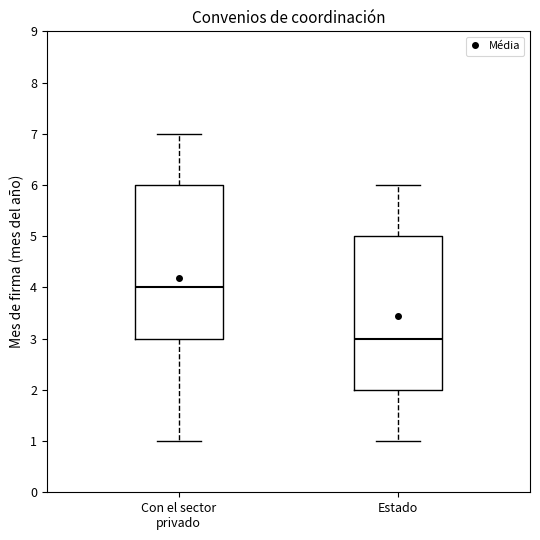

Reading left to right, read every box against the y-axis: the position of its median line, the range the box covers, and the ends of its whiskers. The values are not printed on the chart, so give them approximately, as read against the axis.

Con el sector privado: median 4, box 3 to 6, whiskers 1 to 7
Estado: median 3, box 2 to 5, whiskers 1 to 6